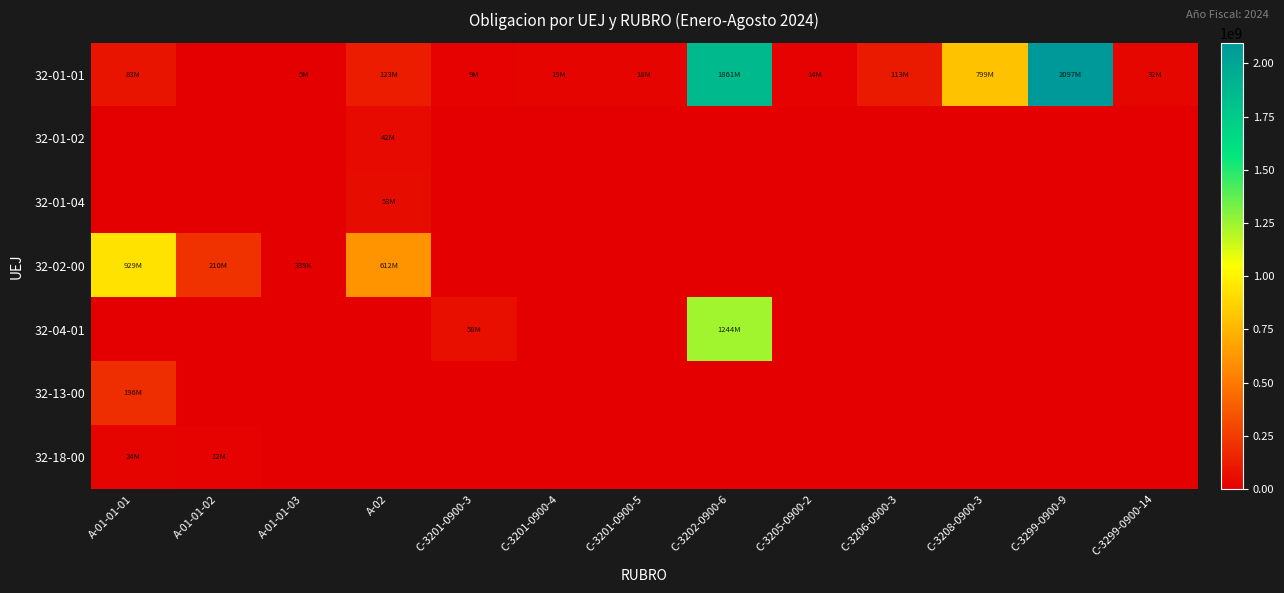

Reading left to right, what are all the values shown in this chart?

32-01-01: A-01-01-01=82599042.0	A-01-01-02=0.0	A-01-01-03=4618513.0	A-02=122643674.6	C-3201-0900-3=9400000.0	C-3201-0900-4=18713832.0	C-3201-0900-5=18450372.0	C-3202-0900-6=1860824967.0	C-3205-0900-2=13980386.0	C-3206-0900-3=112649333.0	C-3208-0900-3=799176921.0	C-3299-0900-9=2096832594.0	C-3299-0900-14=32500000.0
32-01-02: A-01-01-01=0.0	A-01-01-02=0.0	A-01-01-03=0.0	A-02=42257101.2	C-3201-0900-3=0.0	C-3201-0900-4=0.0	C-3201-0900-5=0.0	C-3202-0900-6=0.0	C-3205-0900-2=0.0	C-3206-0900-3=0.0	C-3208-0900-3=0.0	C-3299-0900-9=0.0	C-3299-0900-14=0.0
32-01-04: A-01-01-01=0.0	A-01-01-02=0.0	A-01-01-03=0.0	A-02=53249768.9	C-3201-0900-3=0.0	C-3201-0900-4=0.0	C-3201-0900-5=0.0	C-3202-0900-6=0.0	C-3205-0900-2=0.0	C-3206-0900-3=0.0	C-3208-0900-3=0.0	C-3299-0900-9=0.0	C-3299-0900-14=0.0
32-02-00: A-01-01-01=929399380.0	A-01-01-02=209517077.0	A-01-01-03=338590.0	A-02=612457968.7	C-3201-0900-3=0.0	C-3201-0900-4=0.0	C-3201-0900-5=0.0	C-3202-0900-6=0.0	C-3205-0900-2=0.0	C-3206-0900-3=0.0	C-3208-0900-3=0.0	C-3299-0900-9=0.0	C-3299-0900-14=0.0
32-04-01: A-01-01-01=0.0	A-01-01-02=0.0	A-01-01-03=0.0	A-02=0.0	C-3201-0900-3=58240834.0	C-3201-0900-4=0.0	C-3201-0900-5=0.0	C-3202-0900-6=1244370294.2	C-3205-0900-2=0.0	C-3206-0900-3=0.0	C-3208-0900-3=0.0	C-3299-0900-9=0.0	C-3299-0900-14=0.0
32-13-00: A-01-01-01=196000000.0	A-01-01-02=0.0	A-01-01-03=0.0	A-02=0.0	C-3201-0900-3=0.0	C-3201-0900-4=0.0	C-3201-0900-5=0.0	C-3202-0900-6=0.0	C-3205-0900-2=0.0	C-3206-0900-3=0.0	C-3208-0900-3=0.0	C-3299-0900-9=0.0	C-3299-0900-14=0.0
32-18-00: A-01-01-01=23981061.0	A-01-01-02=12215400.0	A-01-01-03=0.0	A-02=0.0	C-3201-0900-3=0.0	C-3201-0900-4=0.0	C-3201-0900-5=0.0	C-3202-0900-6=0.0	C-3205-0900-2=0.0	C-3206-0900-3=0.0	C-3208-0900-3=0.0	C-3299-0900-9=0.0	C-3299-0900-14=0.0